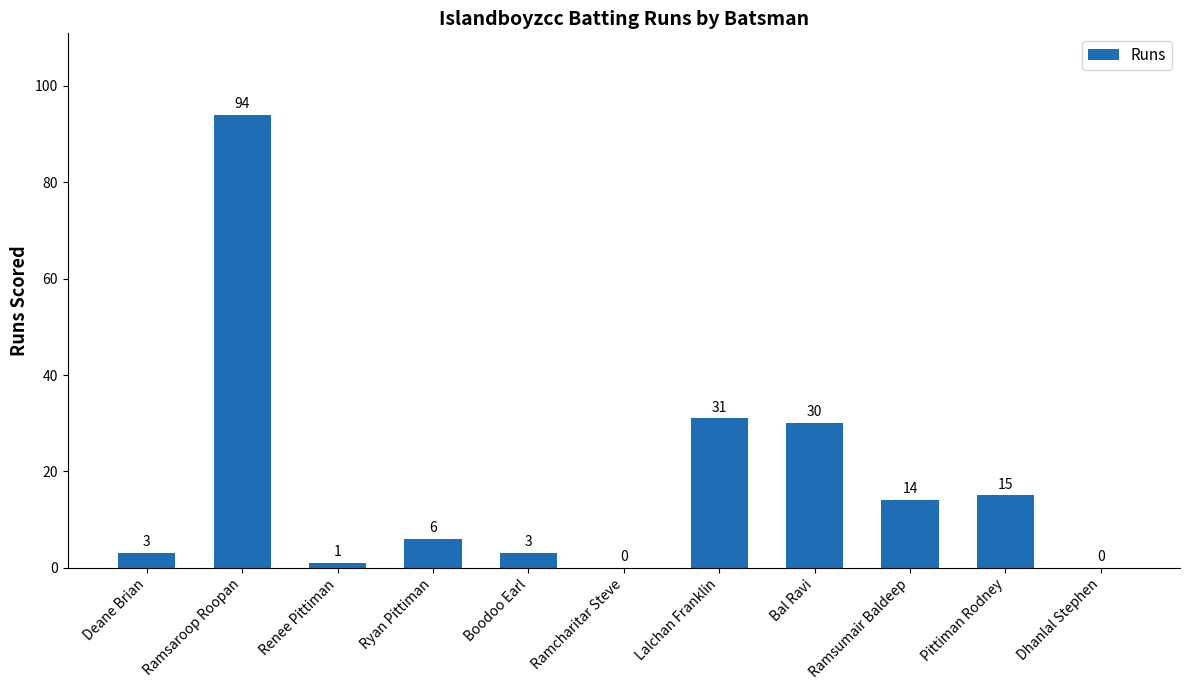

Approximately how many times larger is the value at Ramsaroop Roopan compared to Renee Pittiman?

94.0